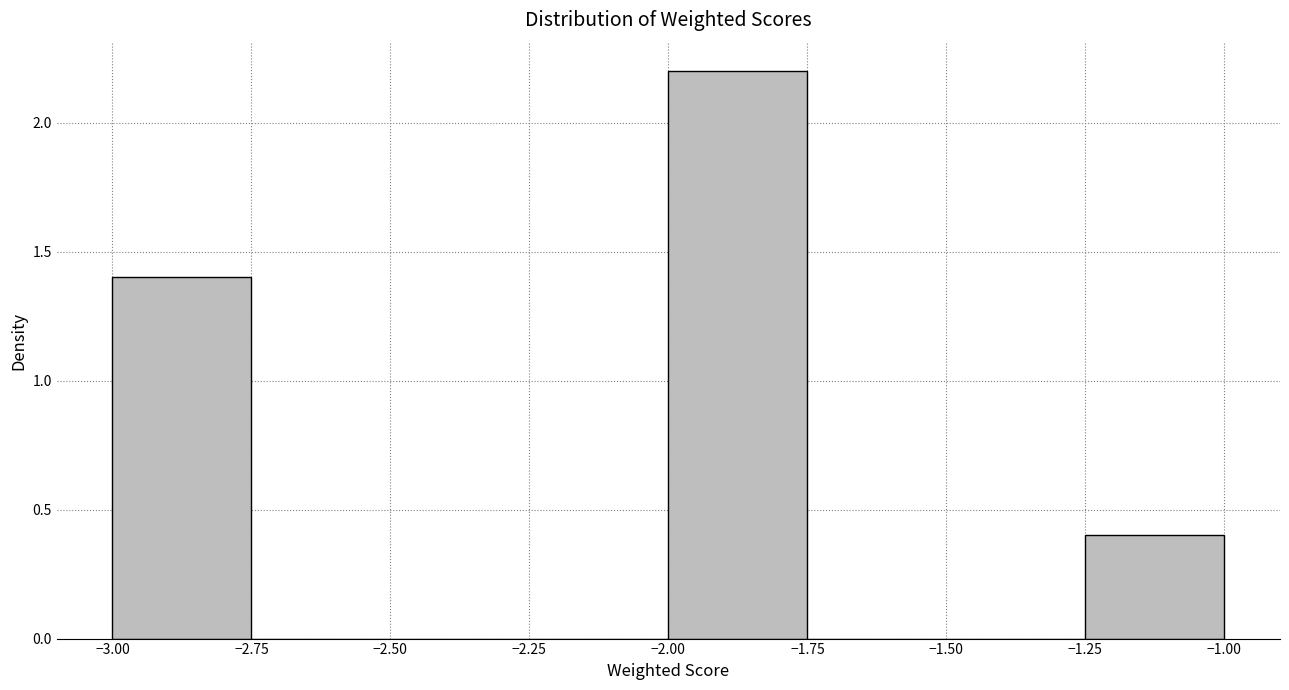

Which range on the x-axis has the tallest bar?

-2.00 to -1.75